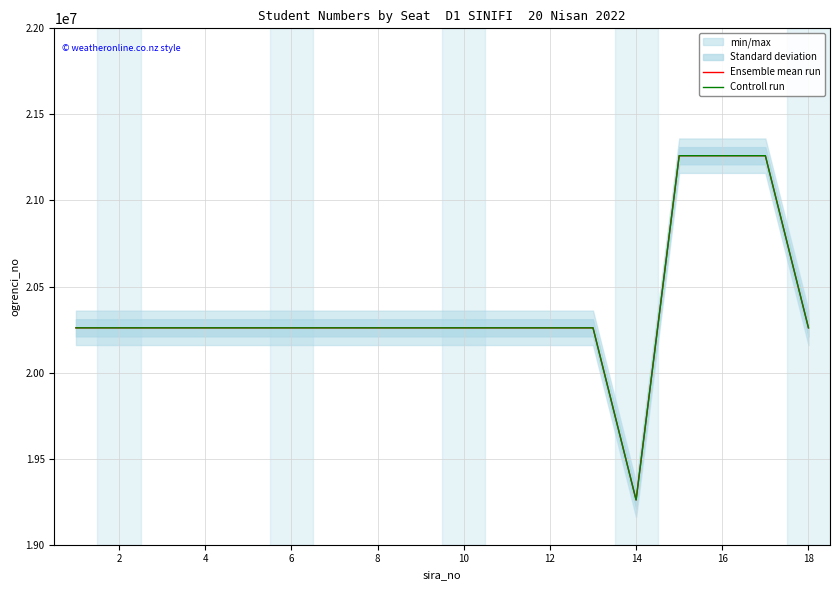

Is the value of Ensemble mean run at 6 greater than the value of Controll run at 6?

No